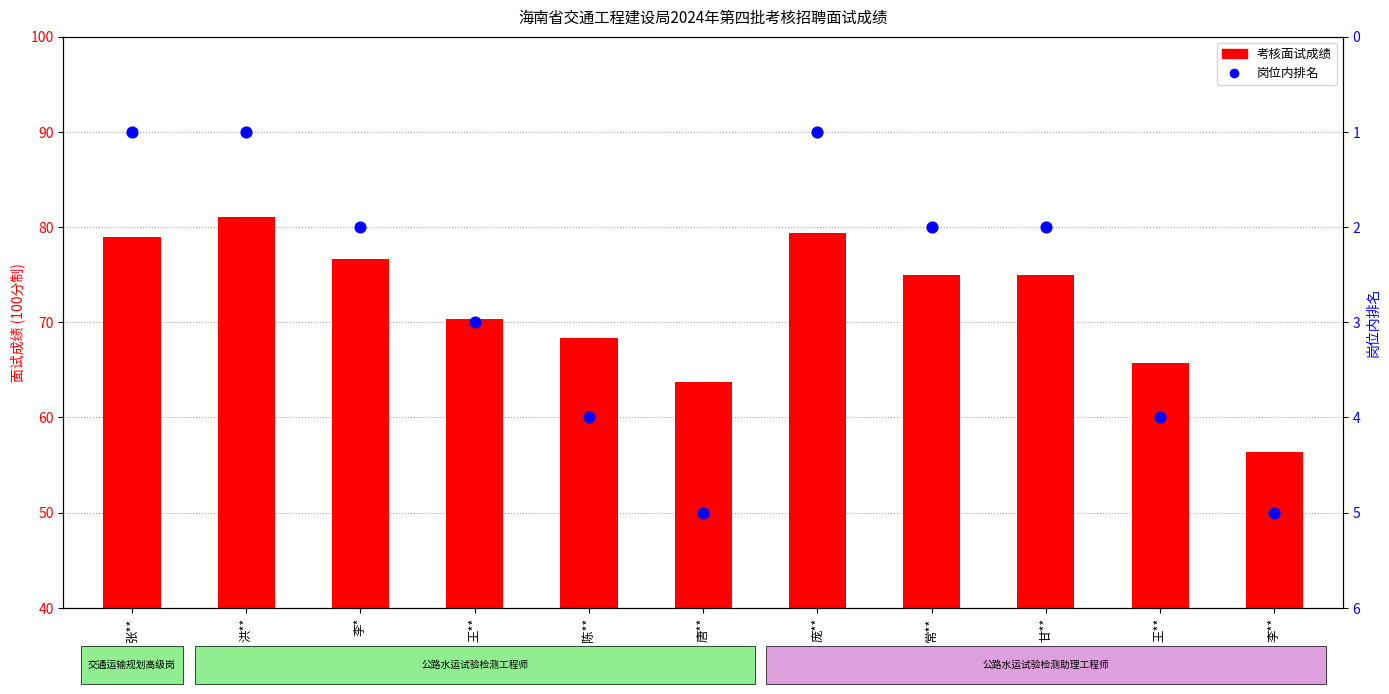

What is the total value across all series at 王**?

73.3